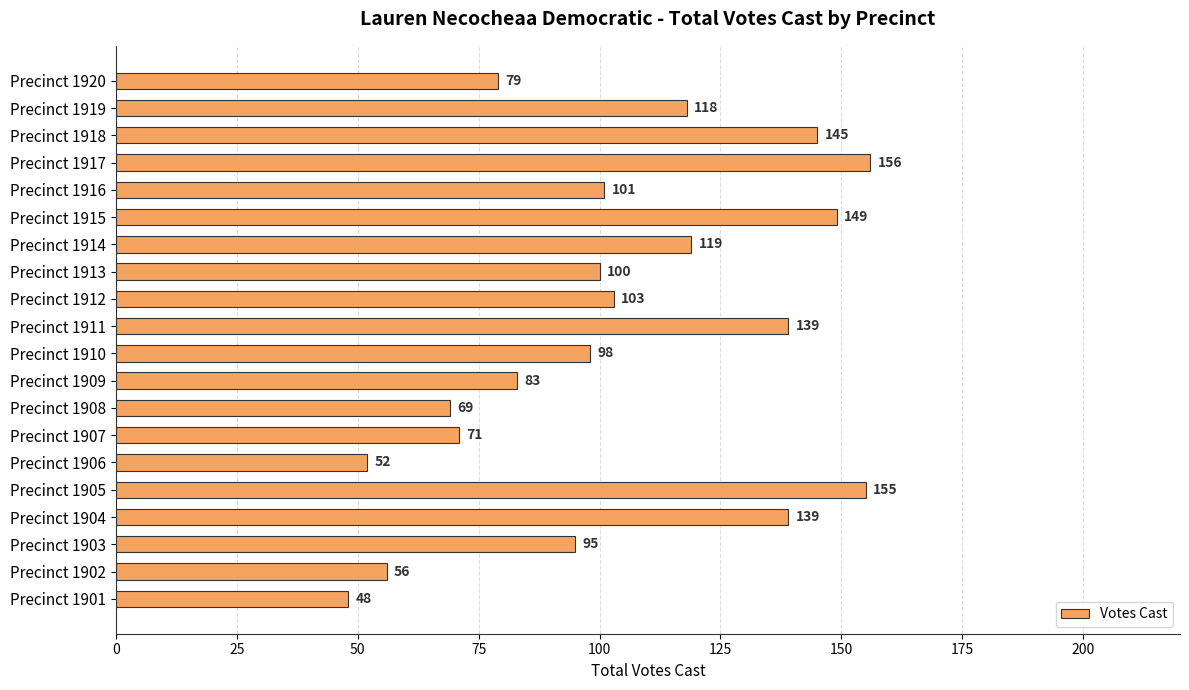

How many bars are there in total?

20